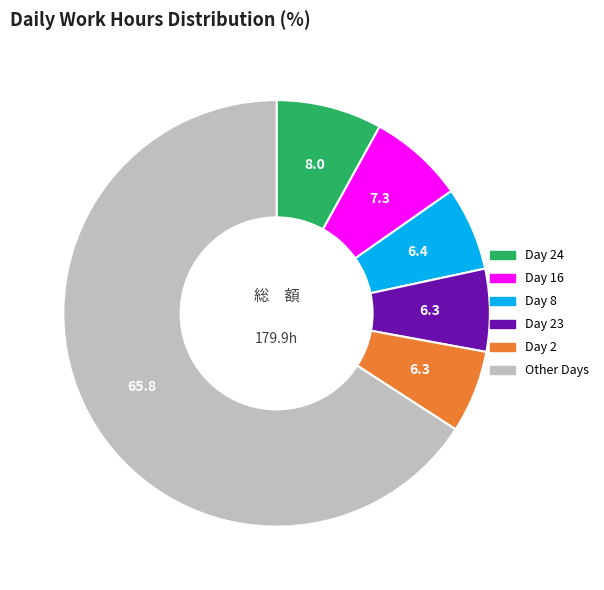

Is there any slice that represents more than half of the pie?

Yes